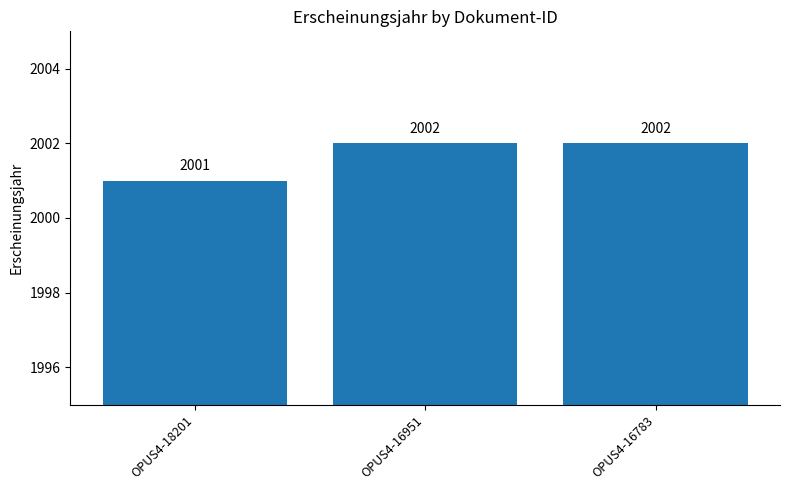

The value at OPUS4-16783 is 3247. True or false?

False